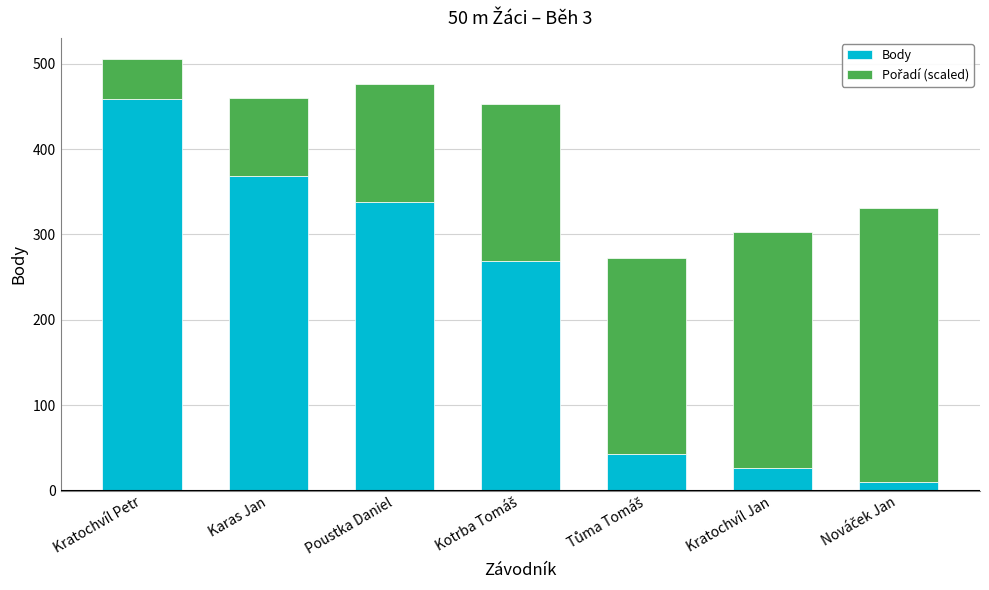

What is the difference between the maximum and minimum values in the Body series?

449.0